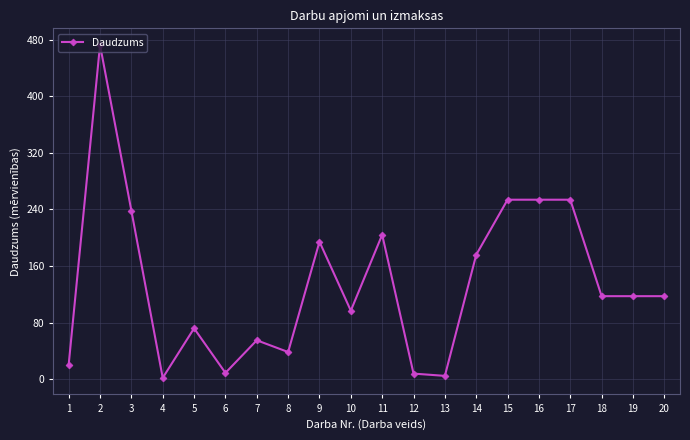

What is the change in value from 10 to 11?

+107.3